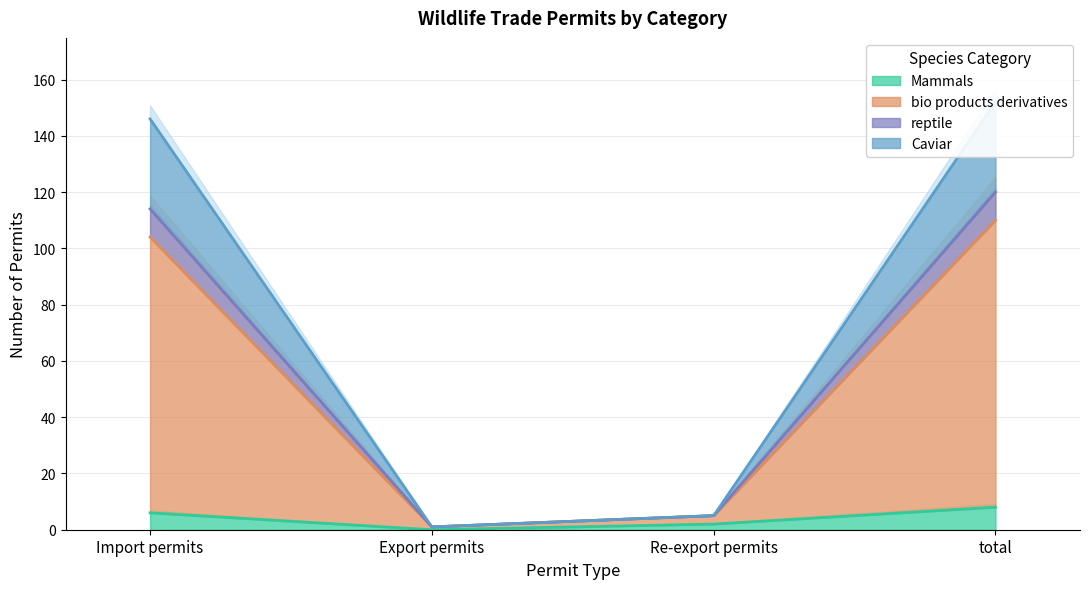

The Mammals series shows 2 at Re-export permits. True or false?

True